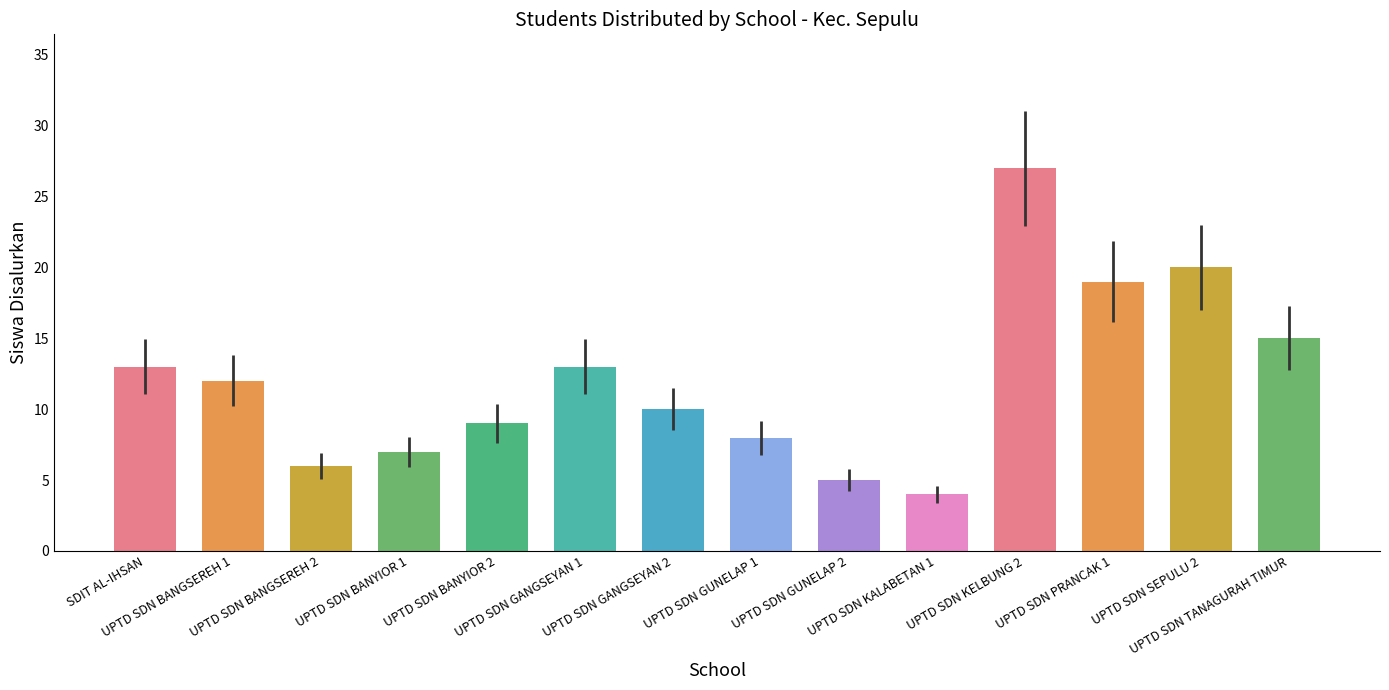

What is the average value?

12